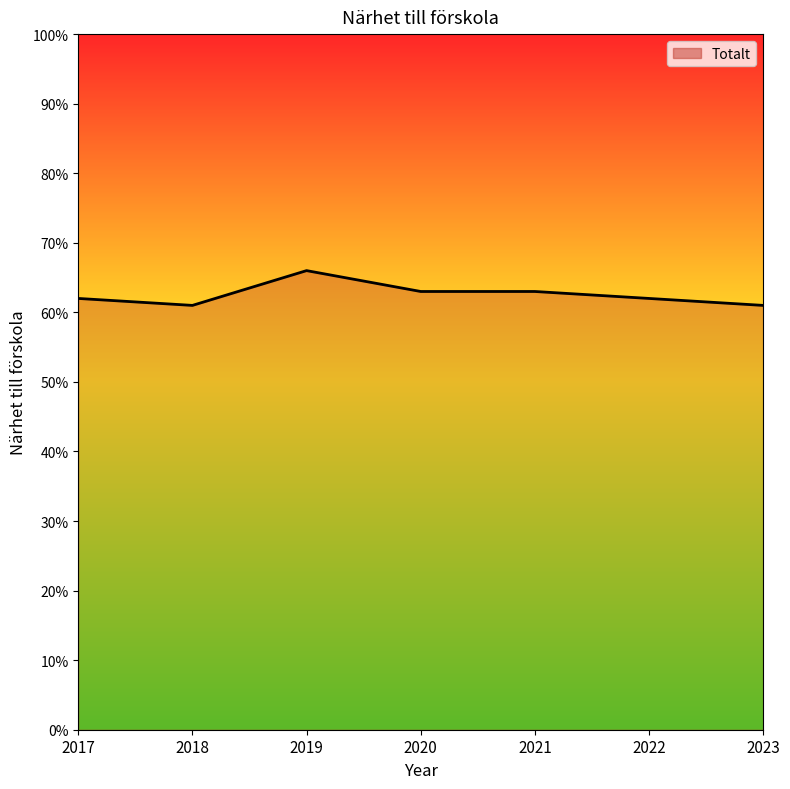

How many series are shown in this chart?

1